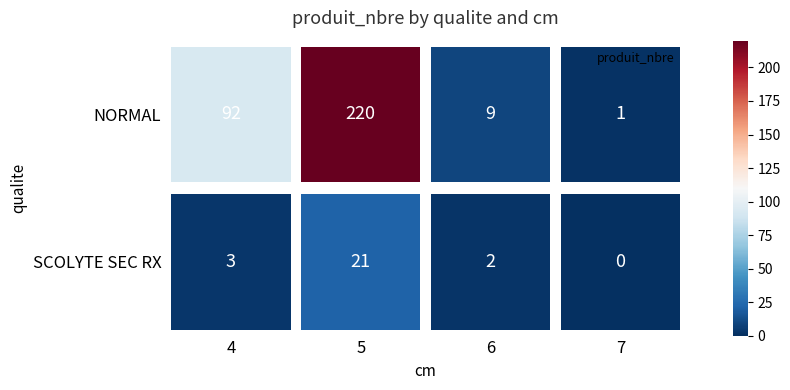

What is the minimum value for NORMAL?

1